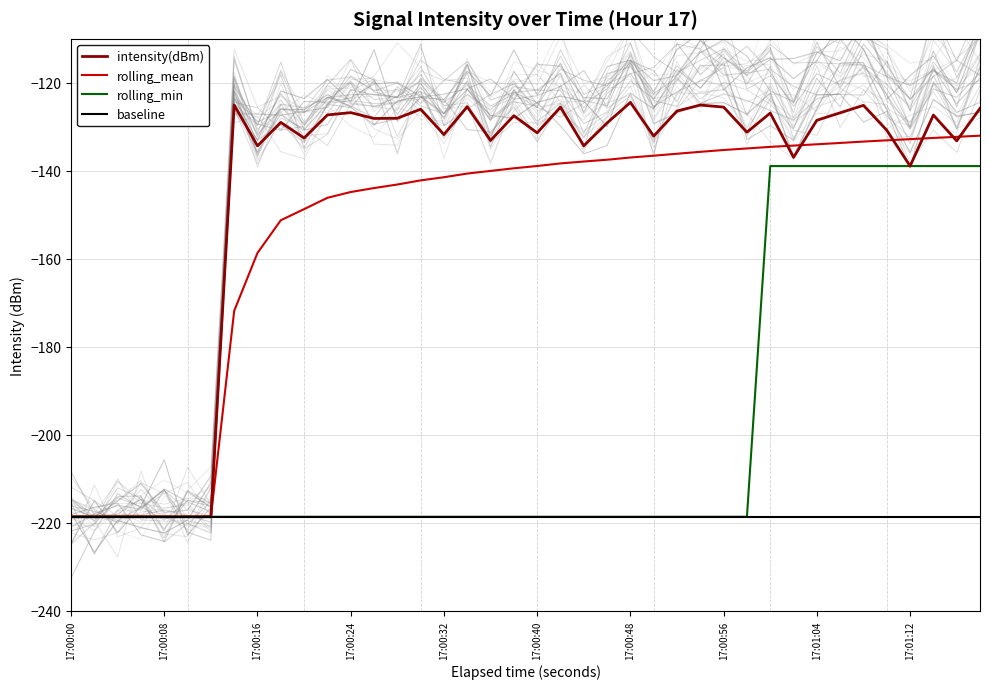

Is it true that intensity(dBm) equals -201.3 at 17:00:32?

False